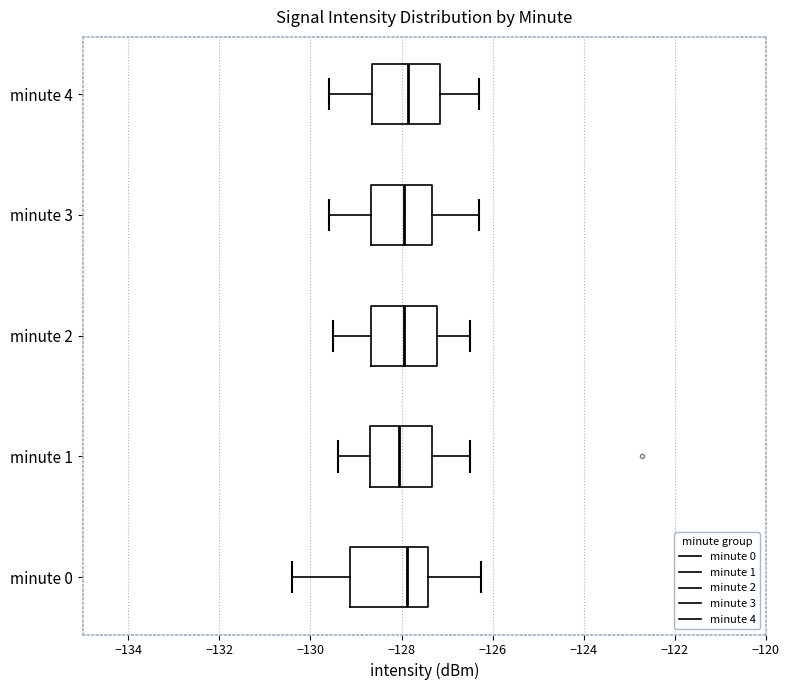

Which box is the widest, from its left edge to its right edge?

minute 0